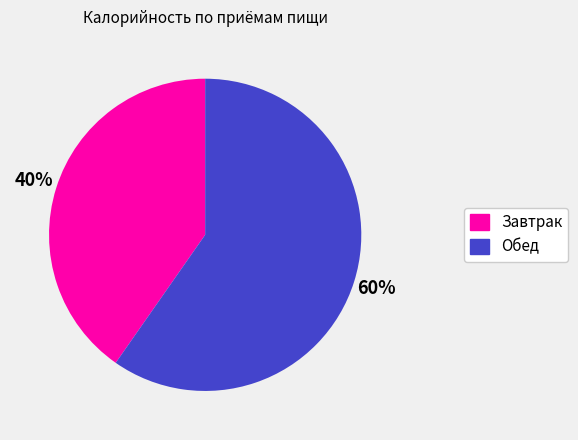

Do Завтрак and Обед together represent more than half of the pie?

Yes